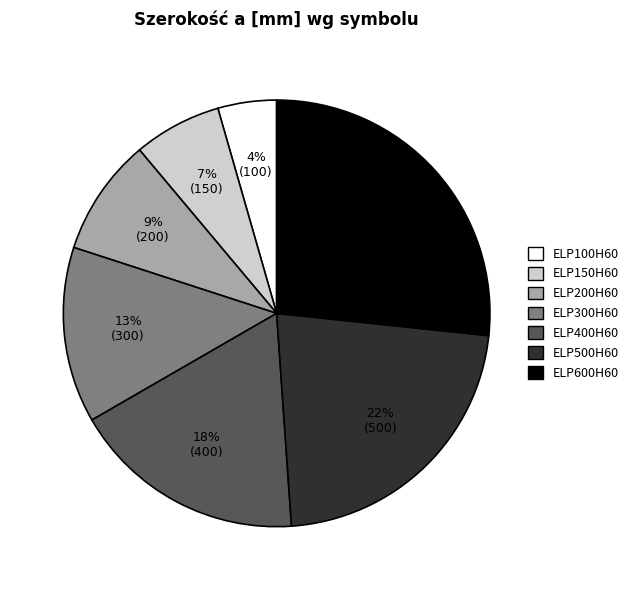

What is the ratio of the value at ELP200H60 to the value at ELP400H60?

0.5